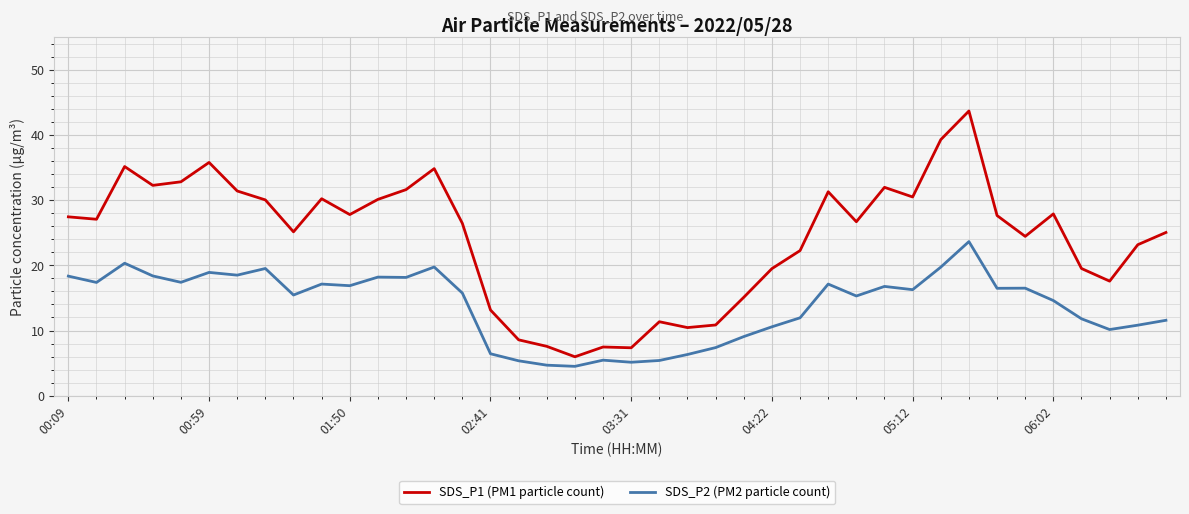

What is the minimum value for SDS_P1 (PM1 particle count)?

6.0